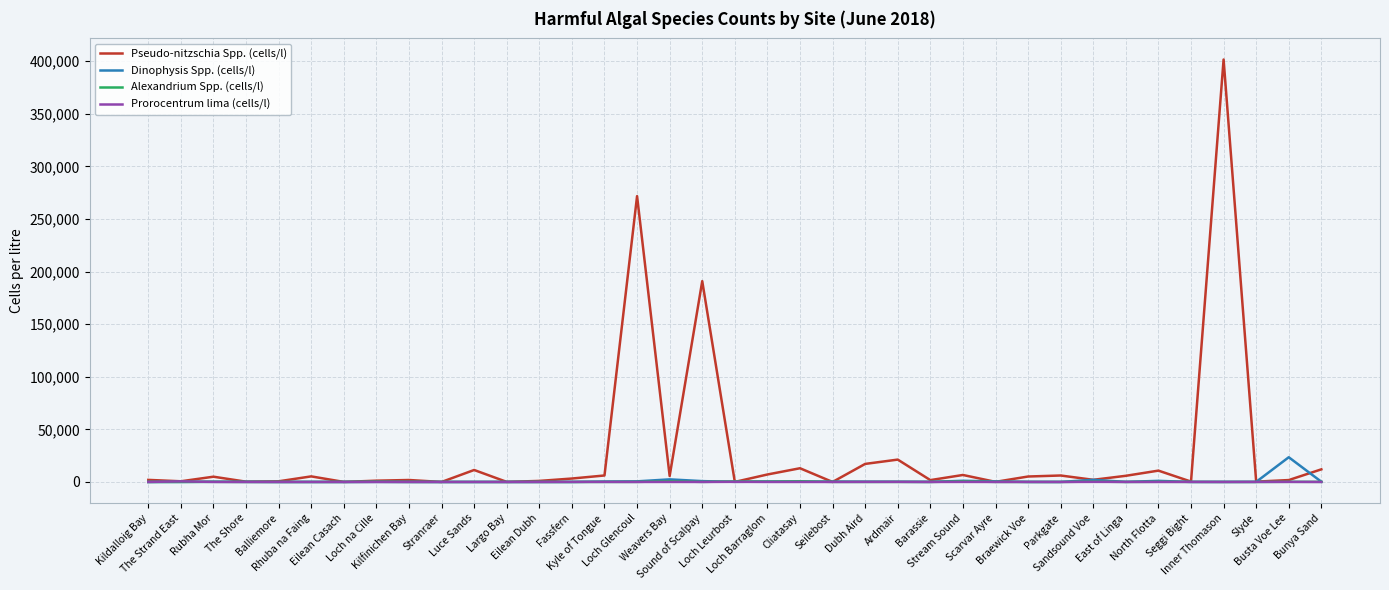

Which series has the largest range (max minus min)?

Pseudo-nitzschia Spp. (cells/l)